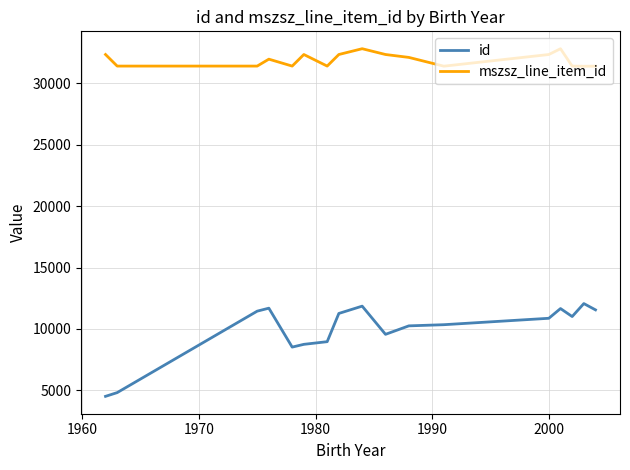

Which series has the largest total across all categories?

mszsz_line_item_id